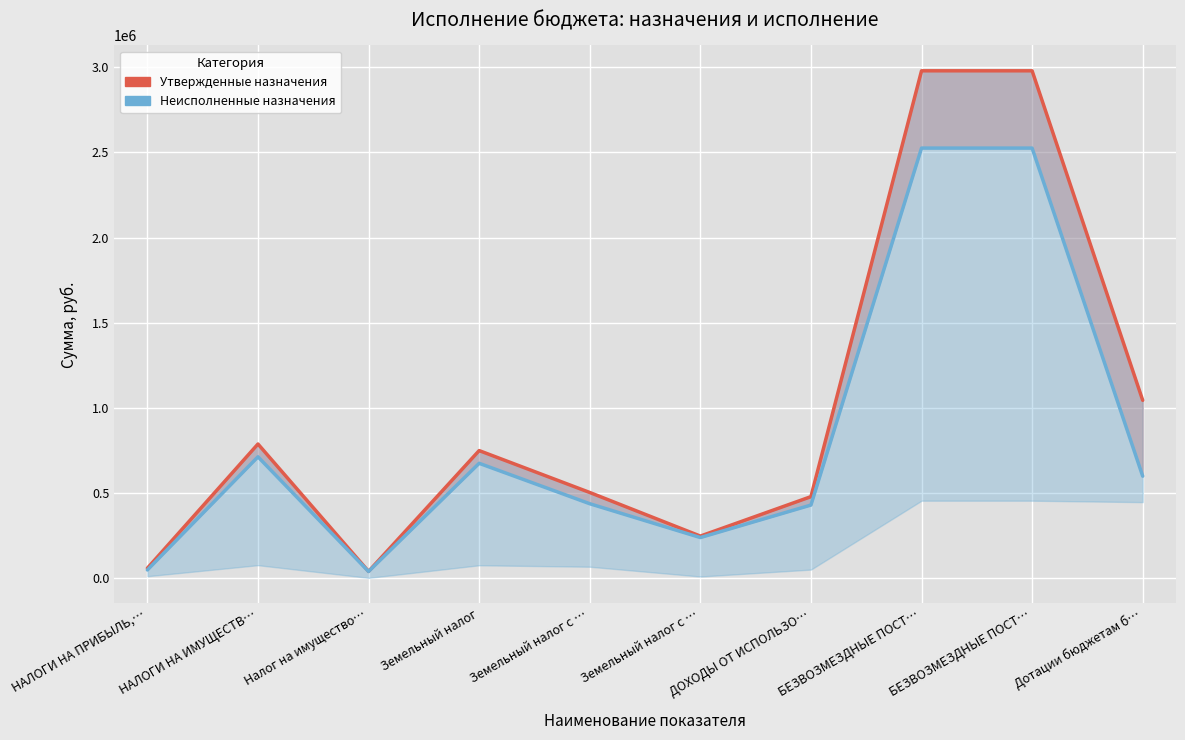

Rank the series by their average value, from highest to lowest.

Утвержденные назначения, Неисполненные назначения